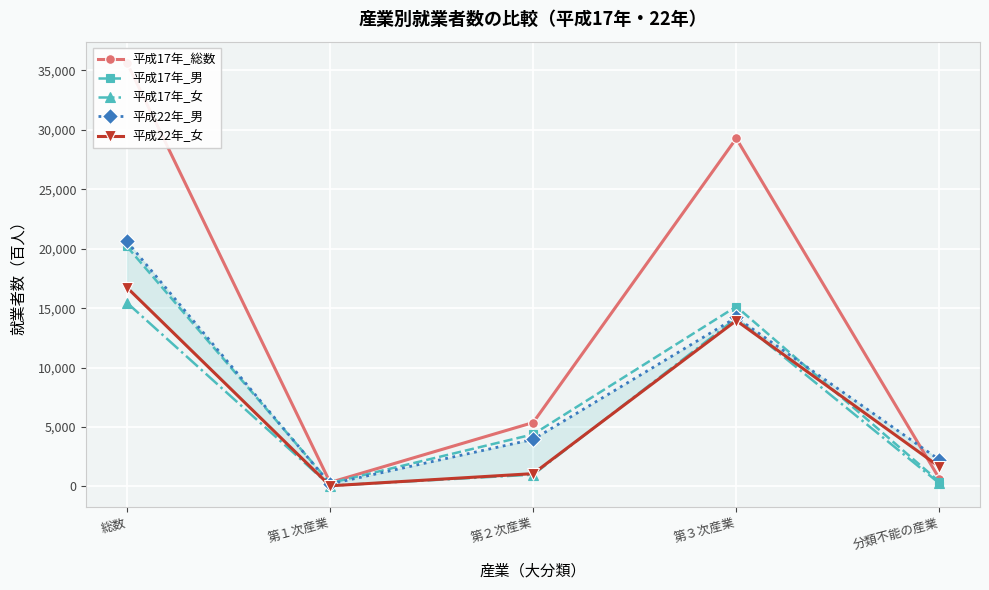

What are all the series names shown in the legend?

平成17年_総数, 平成17年_男, 平成17年_女, 平成22年_男, 平成22年_女